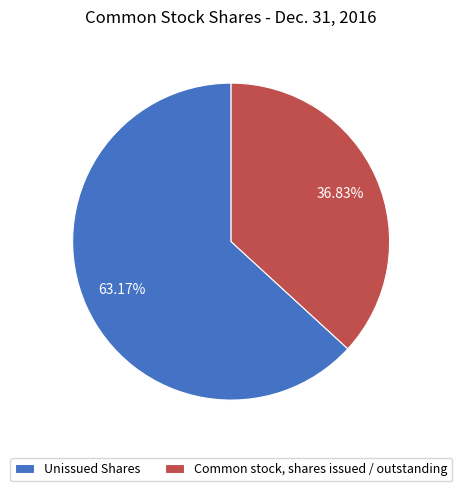

Which category accounts for the majority?

Unissued Shares